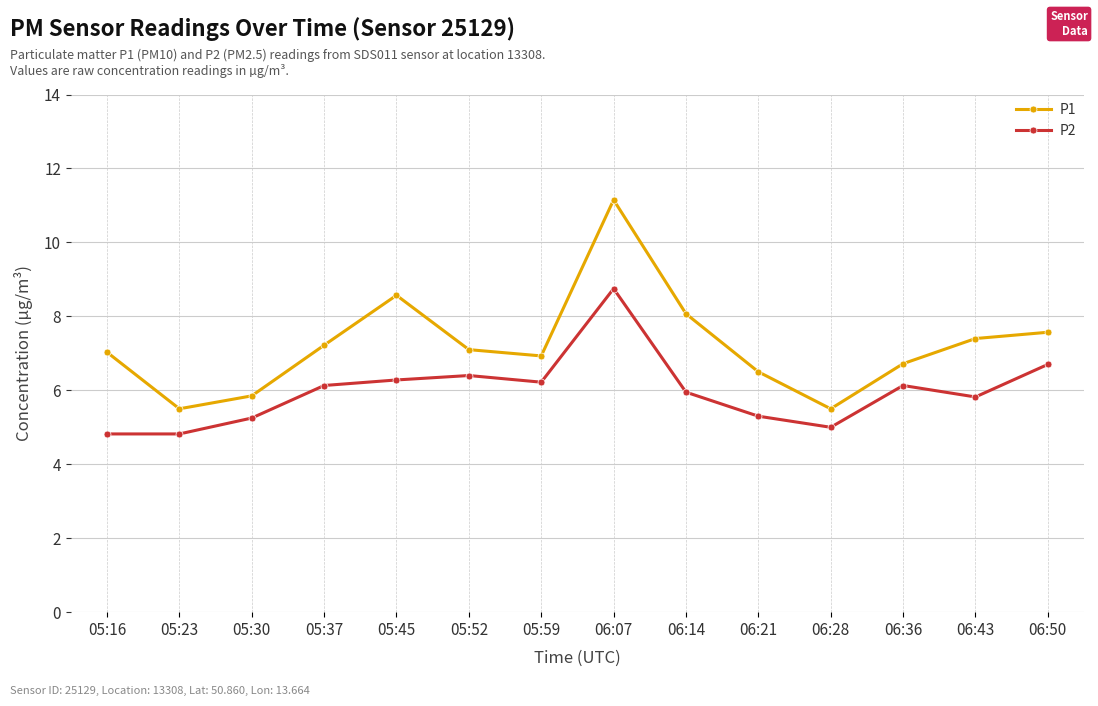

What is the label of the 6th point from the right?

06:14